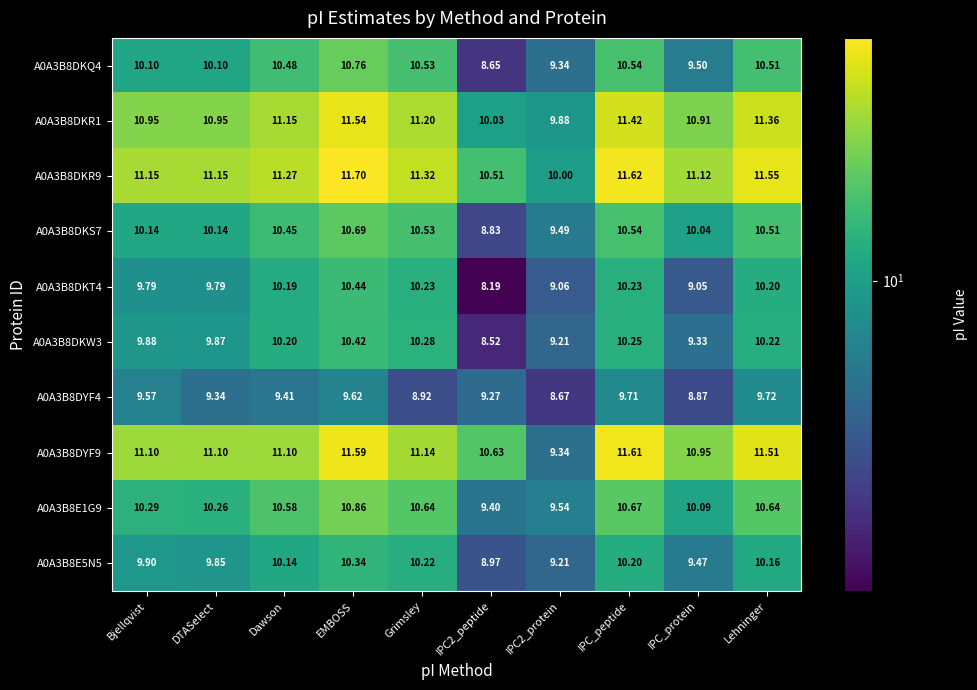

Which series has the widest spread of values?

A0A3B8DYF9